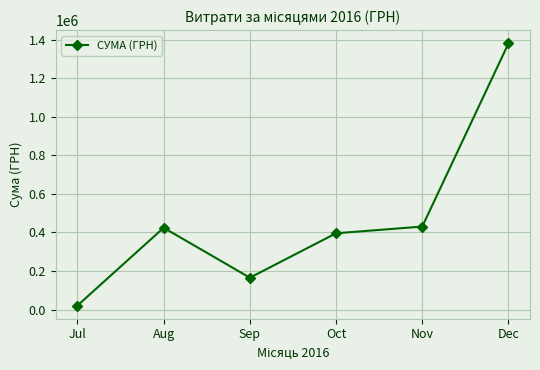

At which category does the data reach its first local valley?

Sep